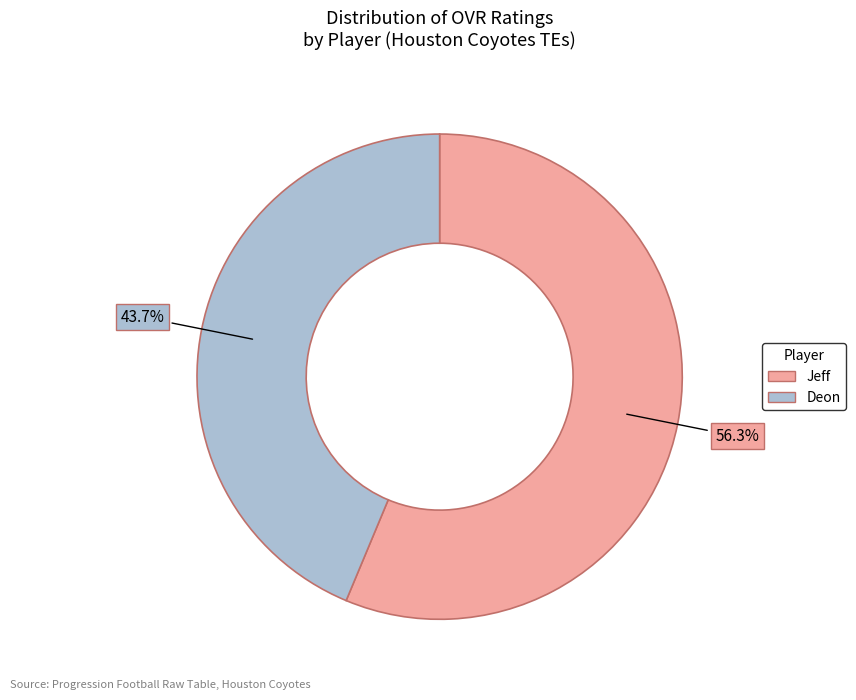

Which category has the biggest portion of the pie?

Jeff